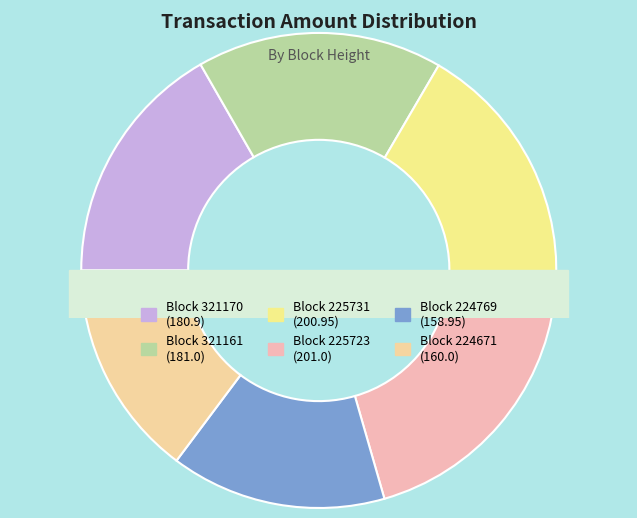

Is it true that 225723 is 30% of the pie?

False